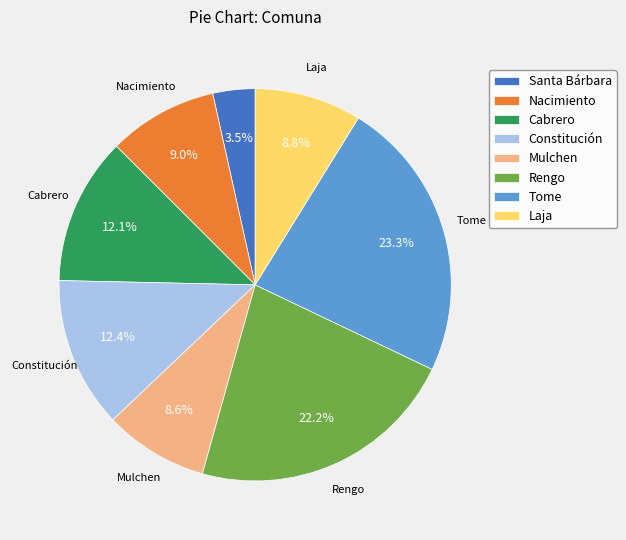

How much of the chart is everything except Mulchen?

91.4%